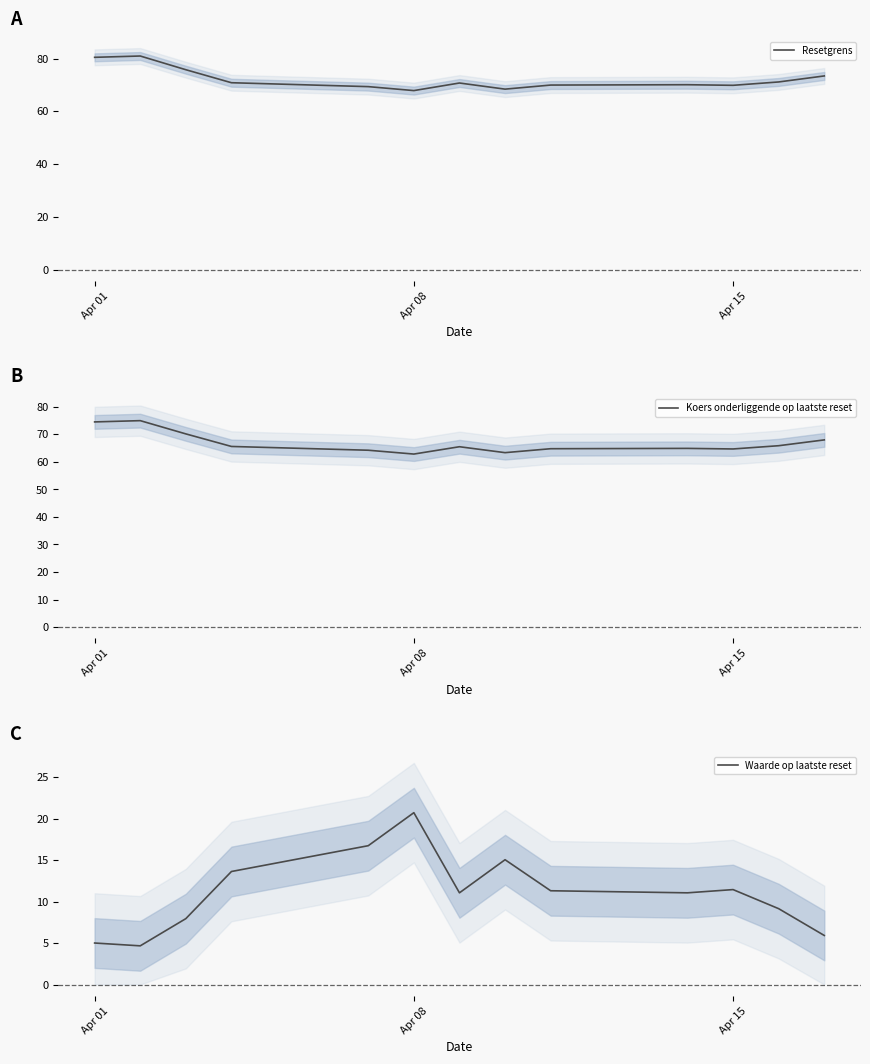

In Resetgrens, how many points are lower than both neighbors (excluding endpoints)?

3